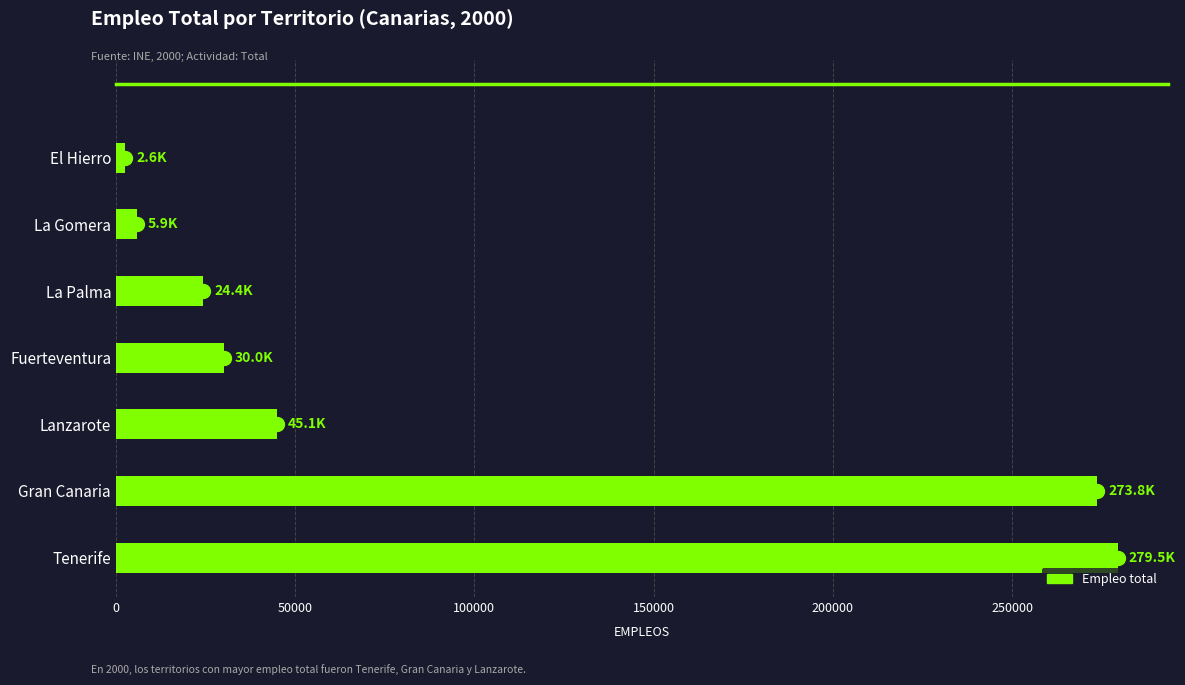

Reading bottom to top, what are all the values shown in this chart?

279513	273796	45055	30049	24365	5927	2595